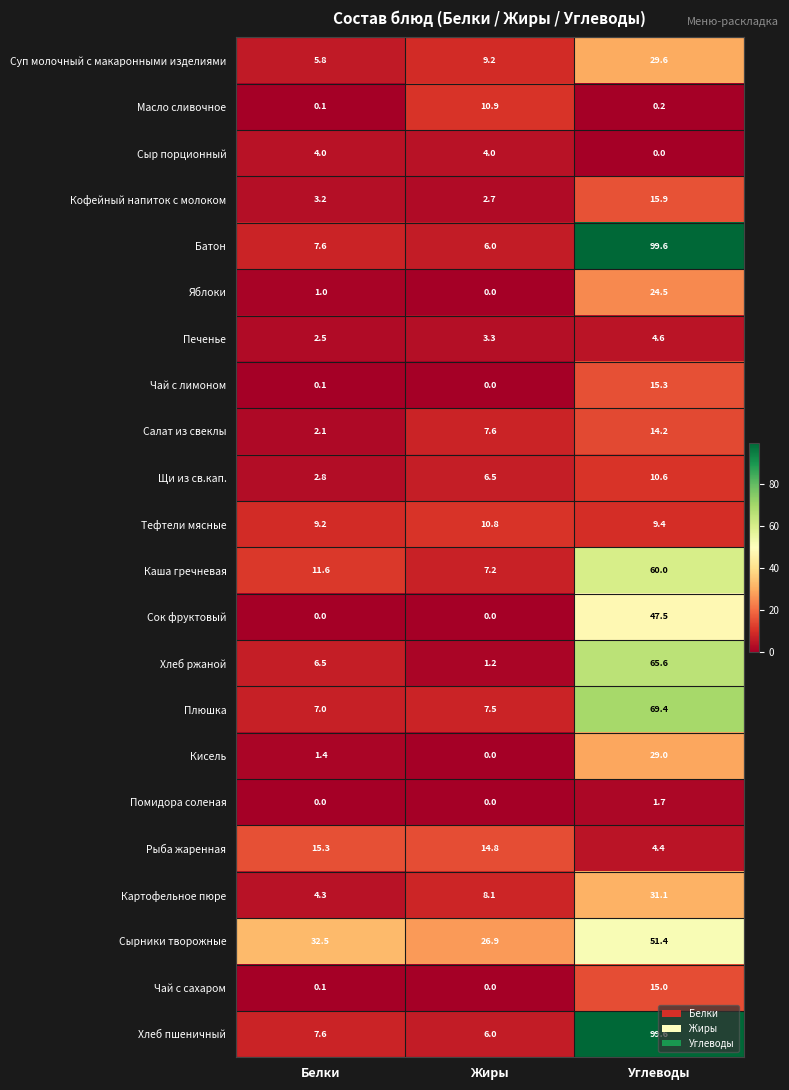

At which category is the sum across all series the highest?

Углеводы